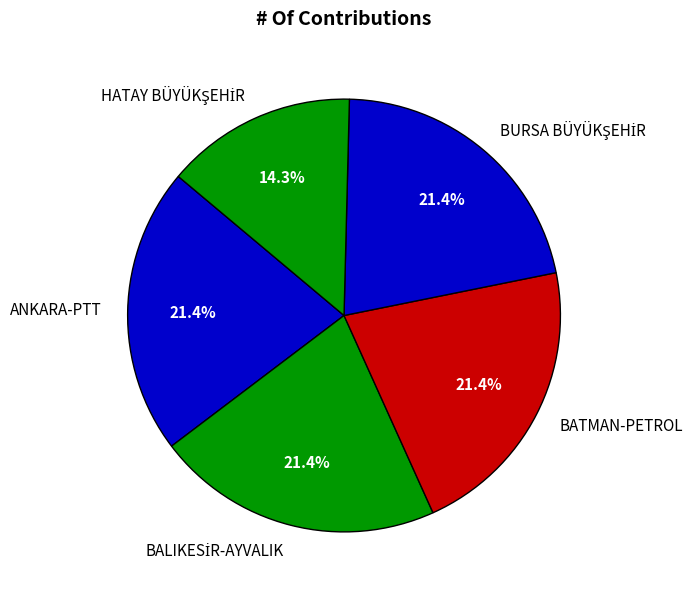

What is the ratio of the value at ANKARA-PTT to the value at BATMAN-PETROL?

1.0